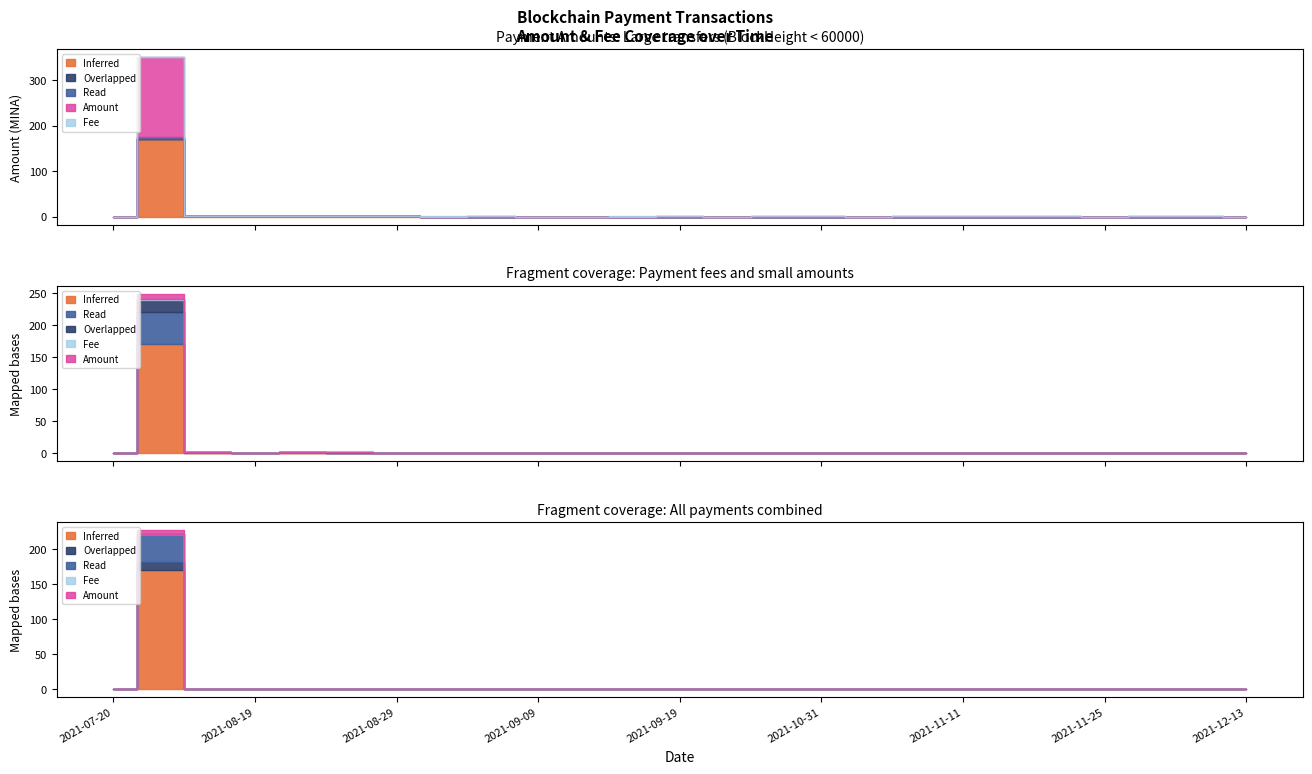

The value of Amount at 2021-08-22 is 0.6. True or false?

True